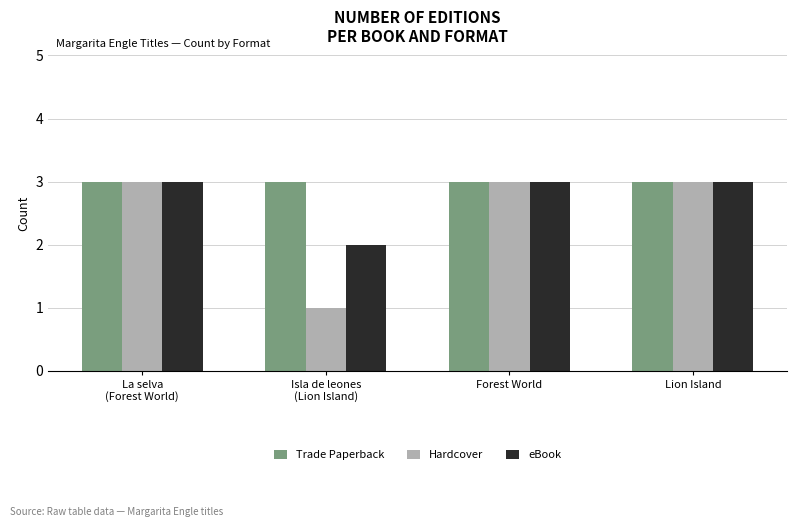

What is the lowest value of the Hardcover series?

1